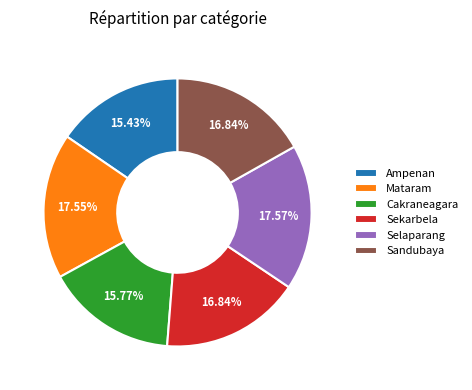

True or false: Cakraneagara accounts for 16% of the total.

True